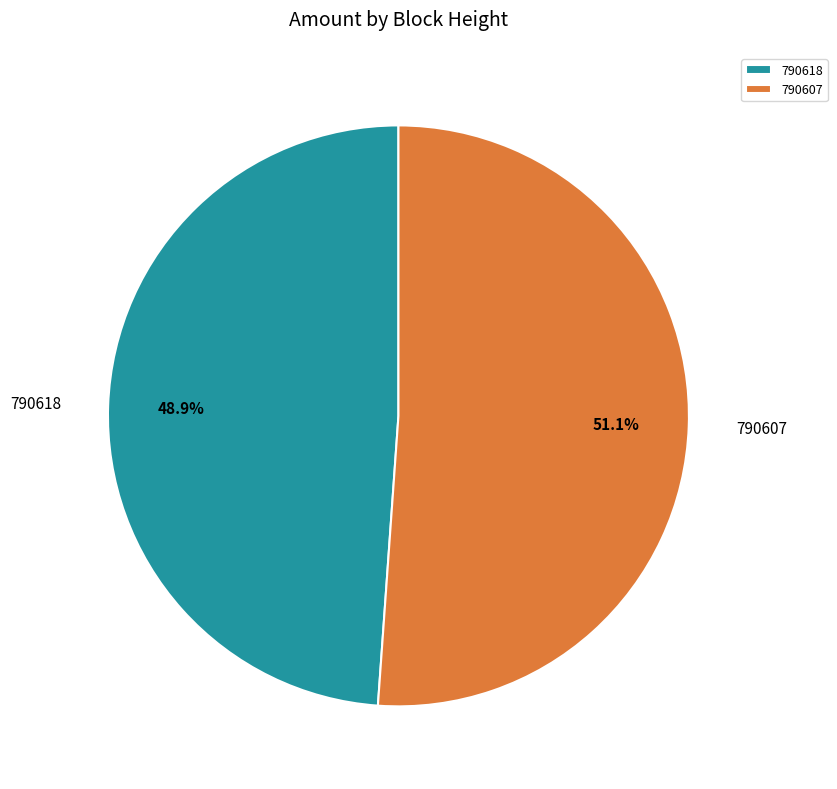

To the nearest percent, what portion does 790618 represent?

49%